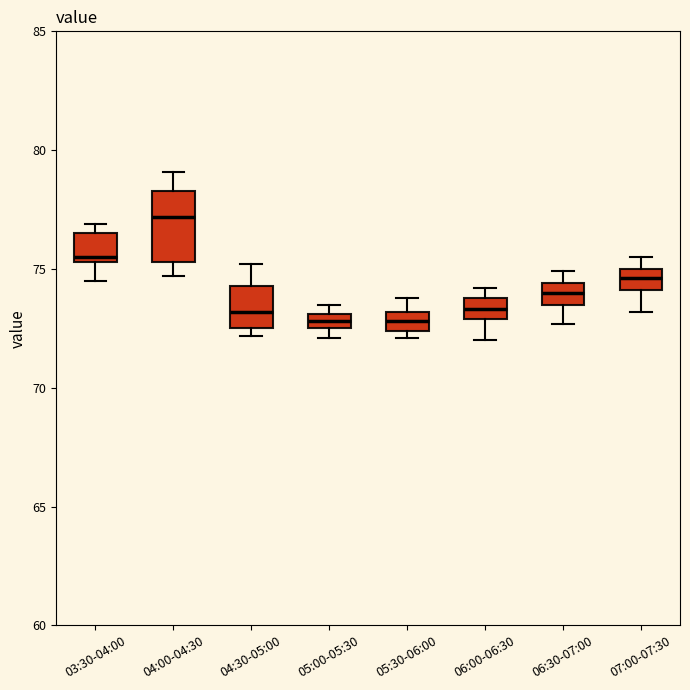

Where does the median line of the box for 04:00-04:30 sit on the y-axis? The values are not printed on the chart, so give them approximately, as read against the axis.

77.0